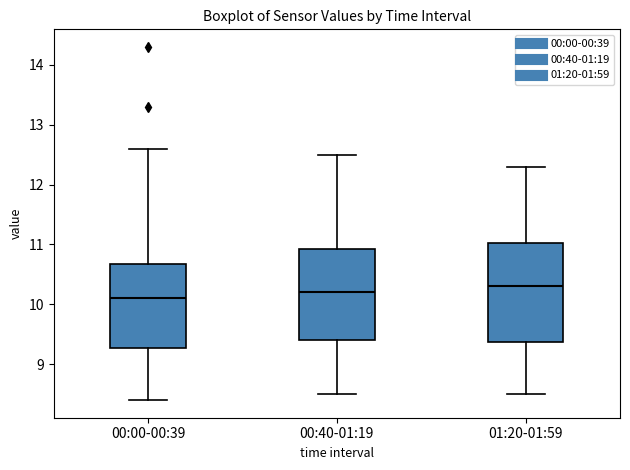

Where is the upper edge of the box for 01:20-01:59 on the y-axis? The values are not printed on the chart, so give them approximately, as read against the axis.

11.0